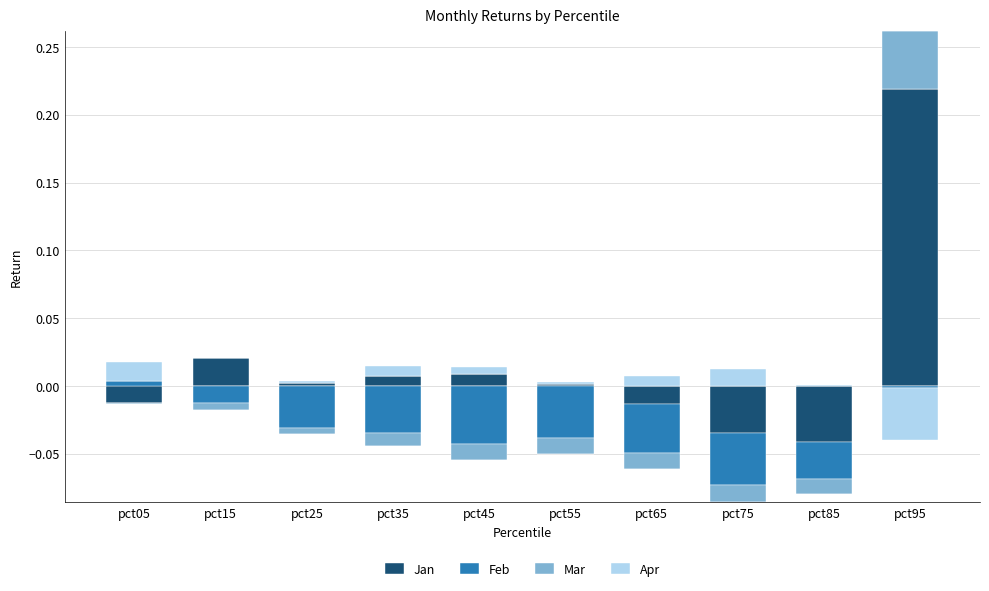

The Feb series shows 0.0 at pct05. True or false?

True